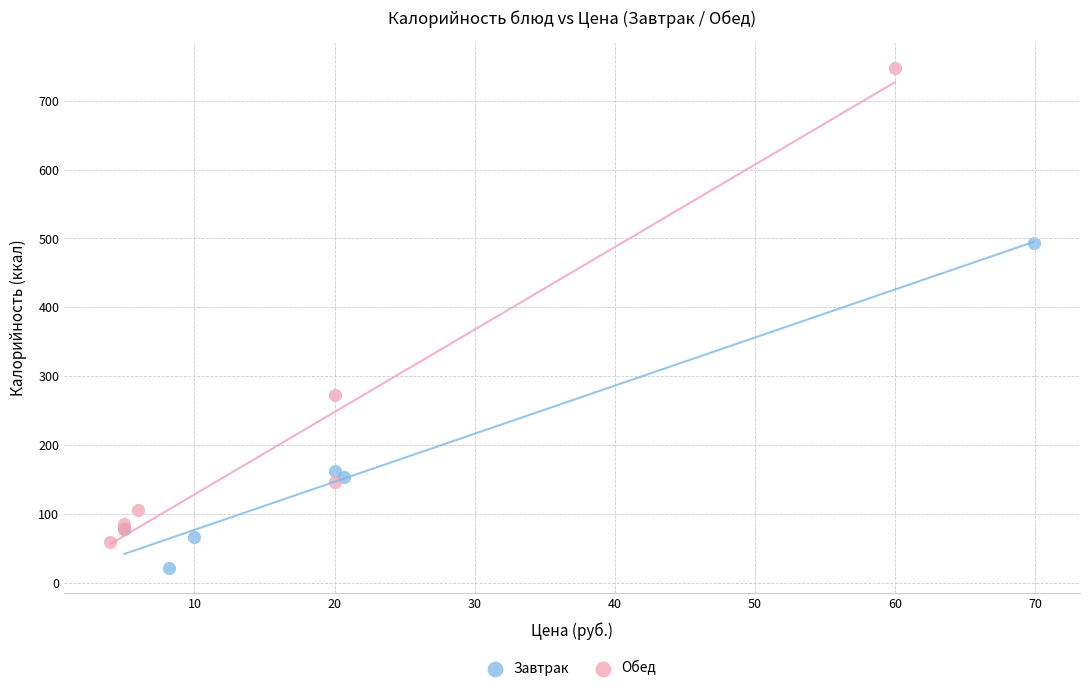

Which series contains the highest Y value?

Обед